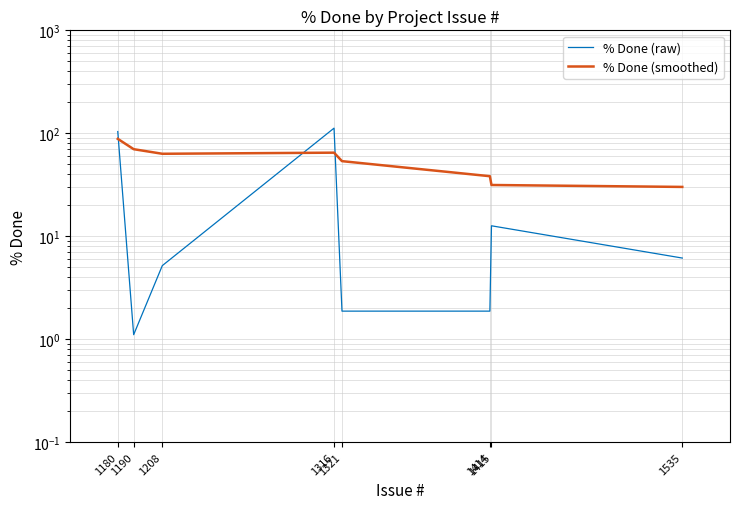

Reading left to right, extract all data points from this chart.

% Done (raw): 1180=104.0	1190=1.1	1208=5.2	1316=112.2	1321=1.9	1414=1.9	1415=12.6	1535=6.1
% Done (smoothed): 1180=88.3	1190=70.1	1208=63.2	1316=64.8	1321=53.6	1414=38.3	1415=31.5	1535=30.1